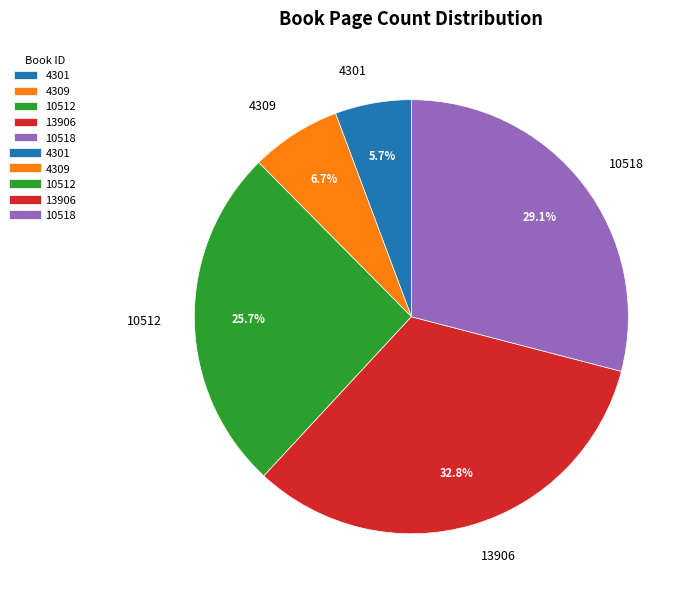

To the nearest percent, what is the average slice percentage?

20%